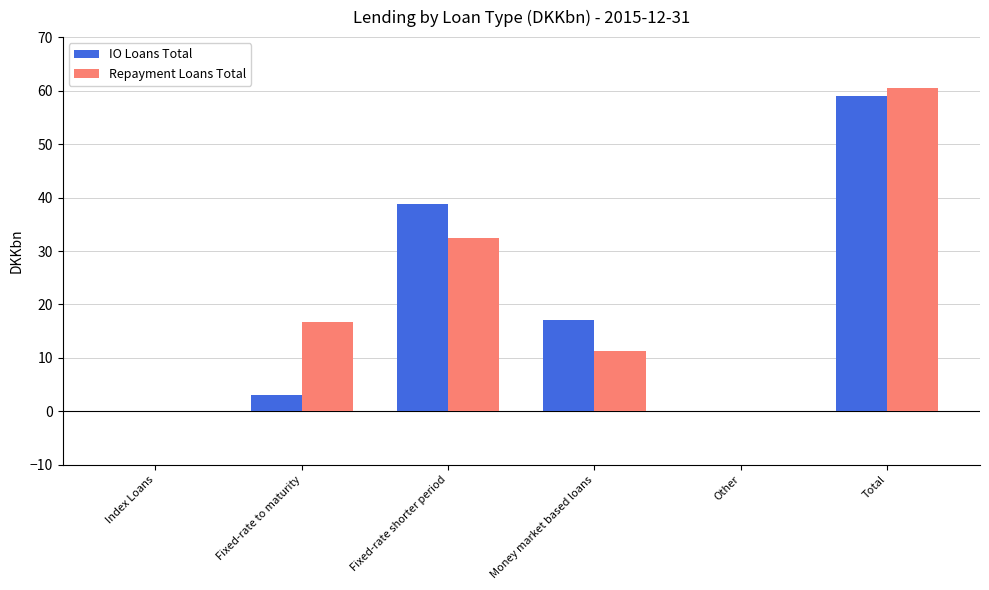

How many groups of bars are there?

6